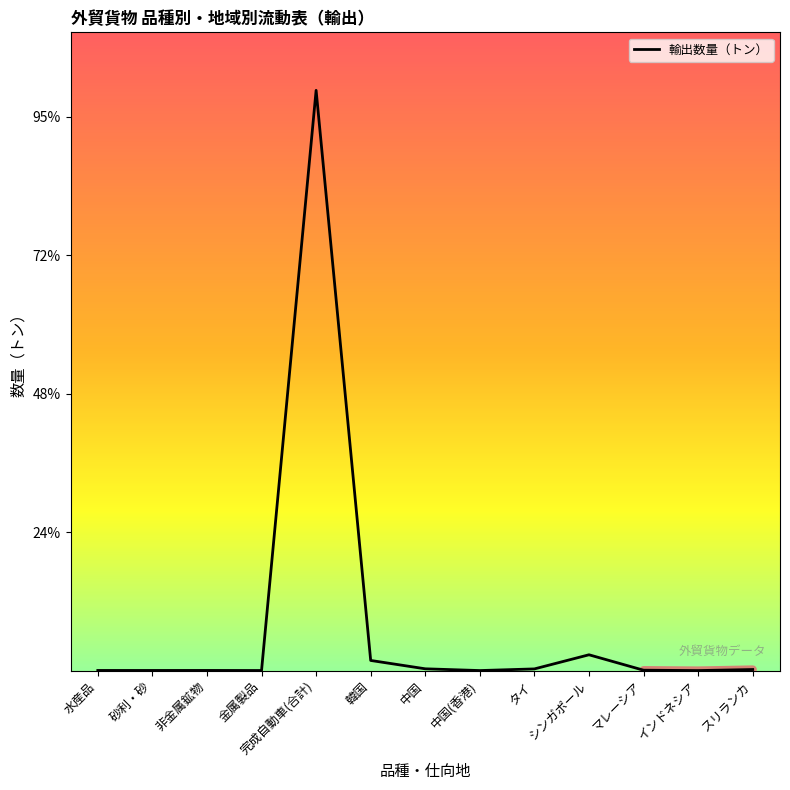

Between タイ and 金属製品, which is larger?

タイ